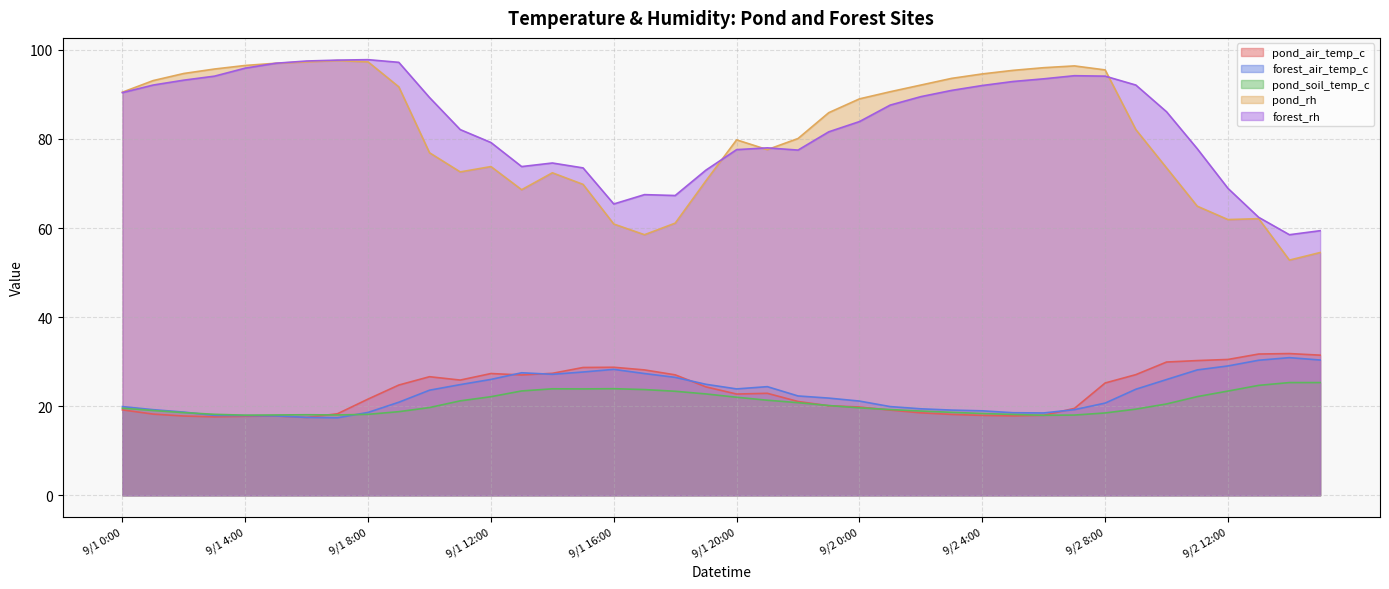

What is the approximate value of pond_air_temp_c at 9/2 15:00?

31.5